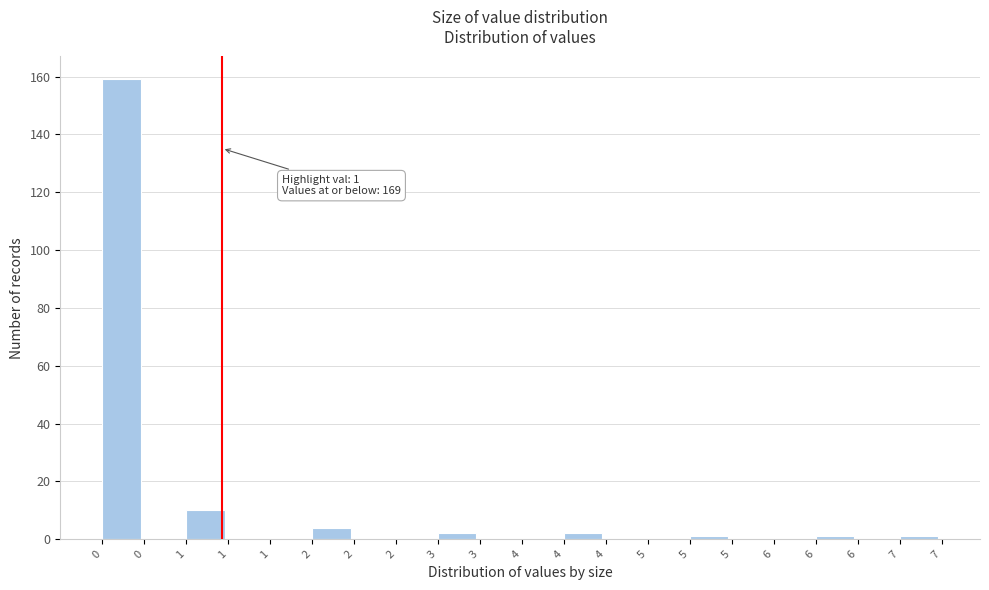

How many series are shown in this chart?

1